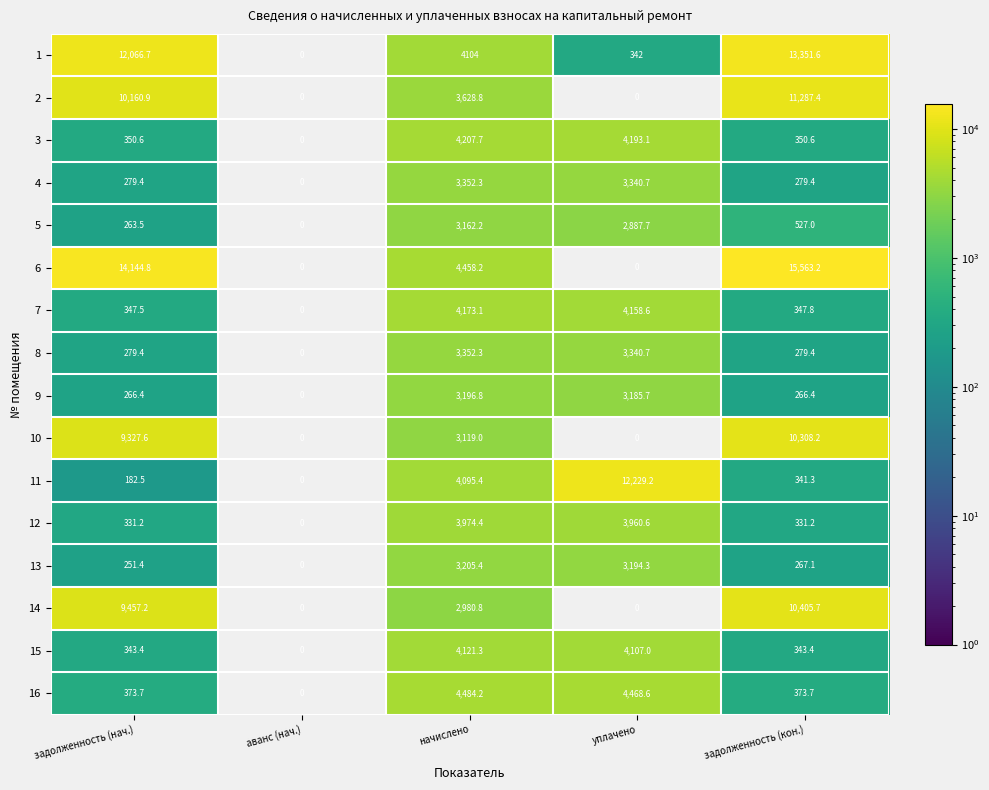

Is it true that 16 equals 580.0 at задолженность (кон.)?

False